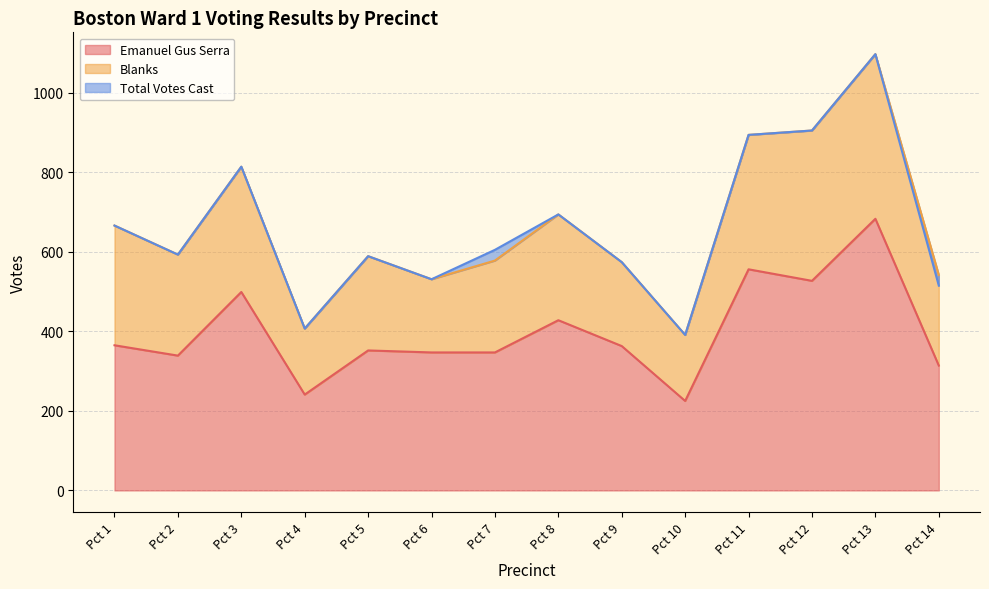

Read the Emanuel Gus Serra value at Pct 14.

314